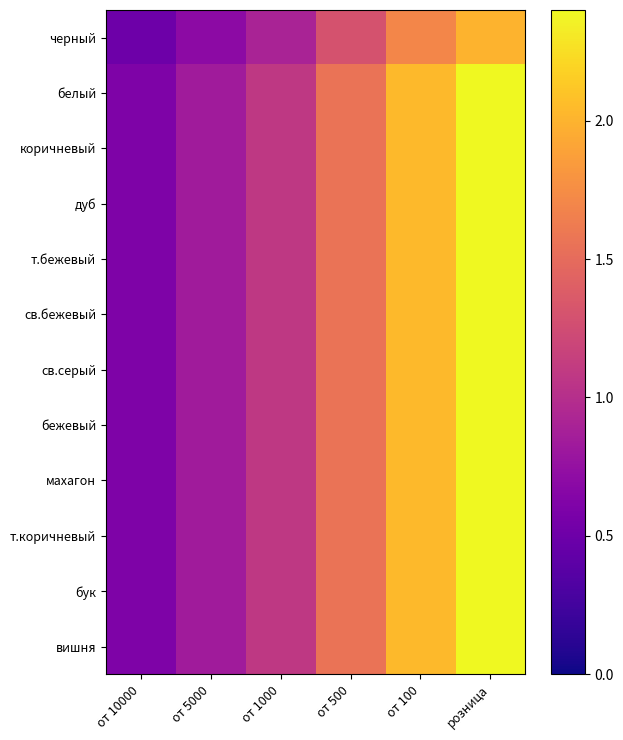

What is the greatest value displayed?

2.4